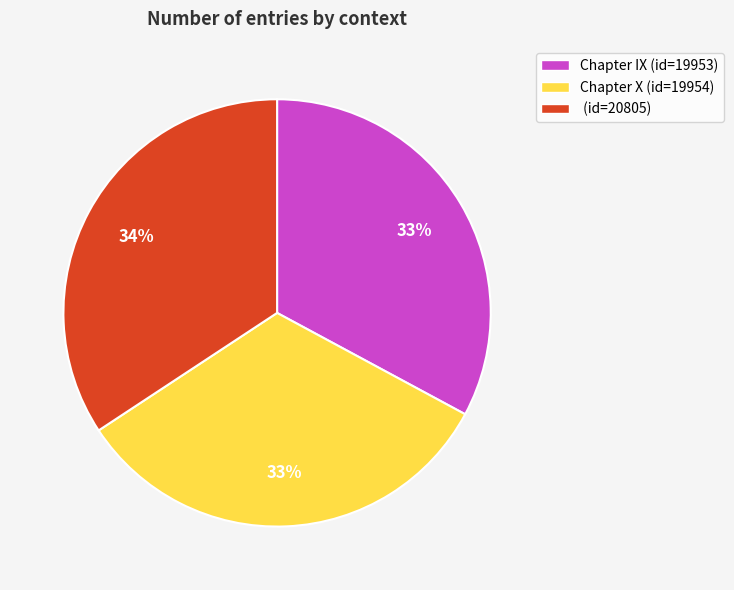

To the nearest percent, what is the combined percentage of (id=20805) and Chapter X (id=19954)?

67%